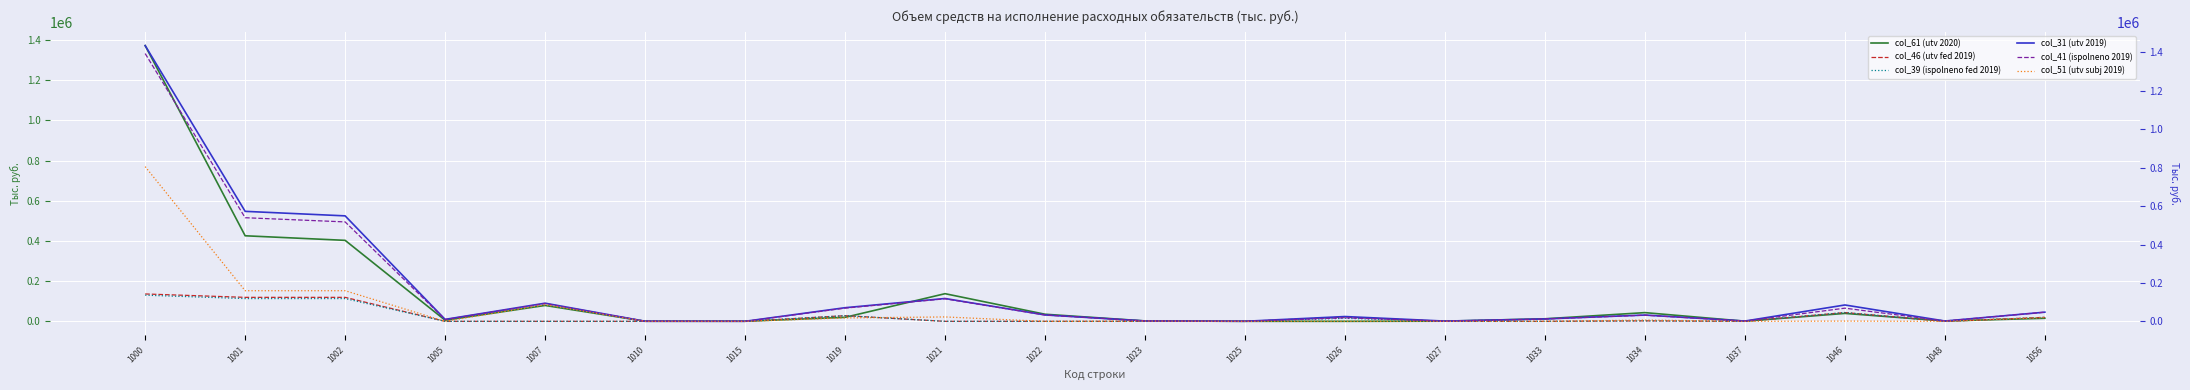

Is the value of col_51 (utv subj 2019) at 1002 greater than the value of col_61 (utv 2020) at 1023?

Yes